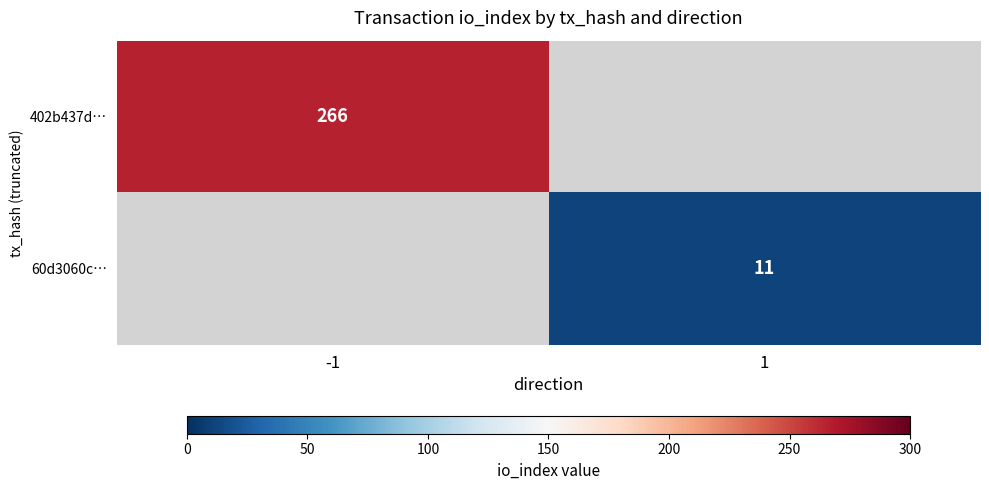

True or false: 402b437d… has a value of 351 at -1.

False